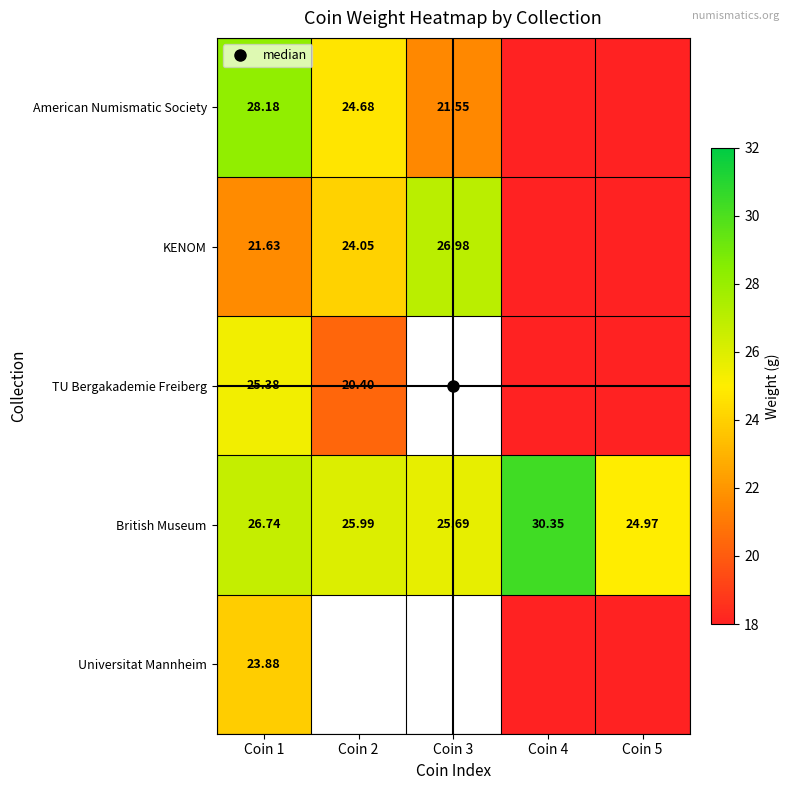

List the labels in order of British Museum value, smallest first.

Coin 5, Coin 3, Coin 2, Coin 1, Coin 4